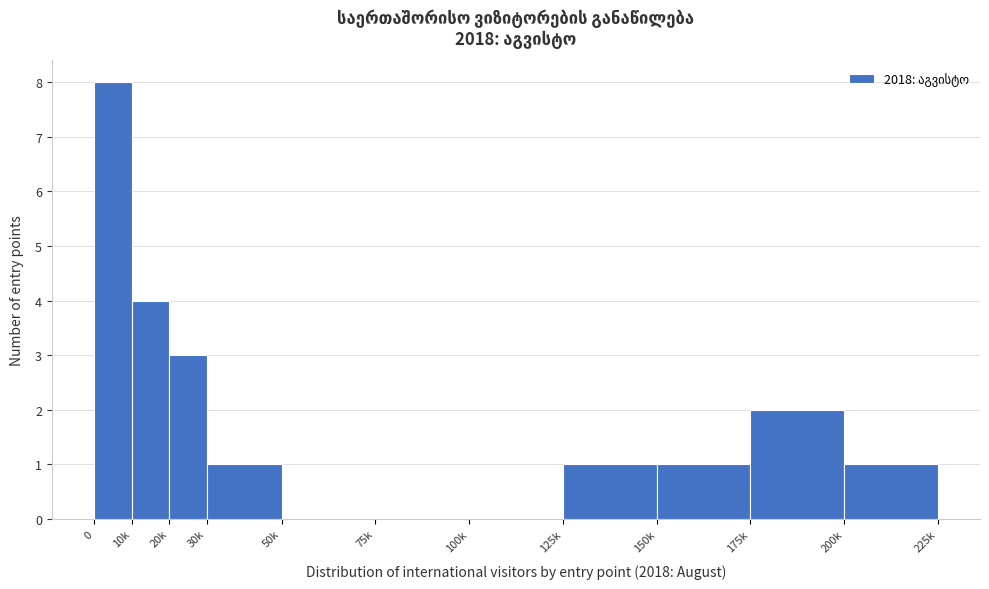

Reading right to left, what are all the values shown in this chart?

200k=1	175k=2	150k=1	125k=1	100k=0	75k=0	50k=0	30k=1	20k=3	10k=4	0=8